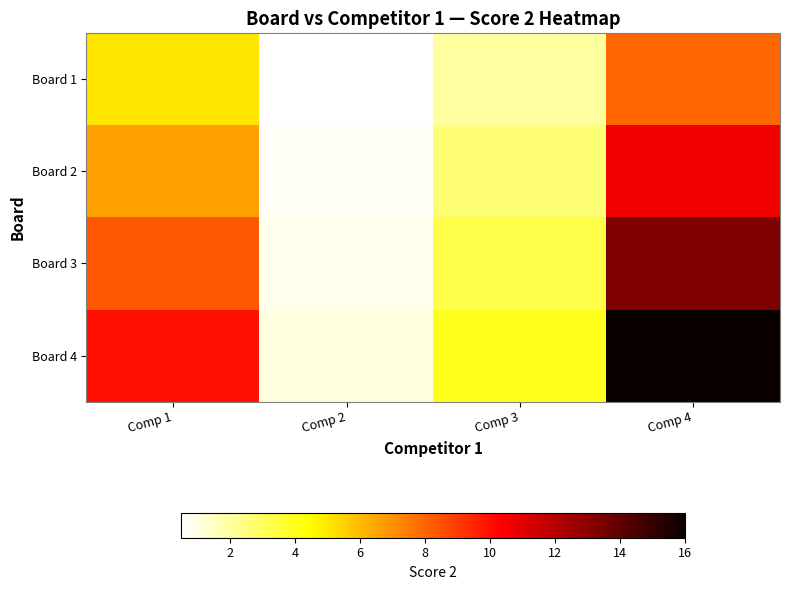

At Comp 4, list the series in order from largest to smallest.

Board 4, Board 3, Board 2, Board 1